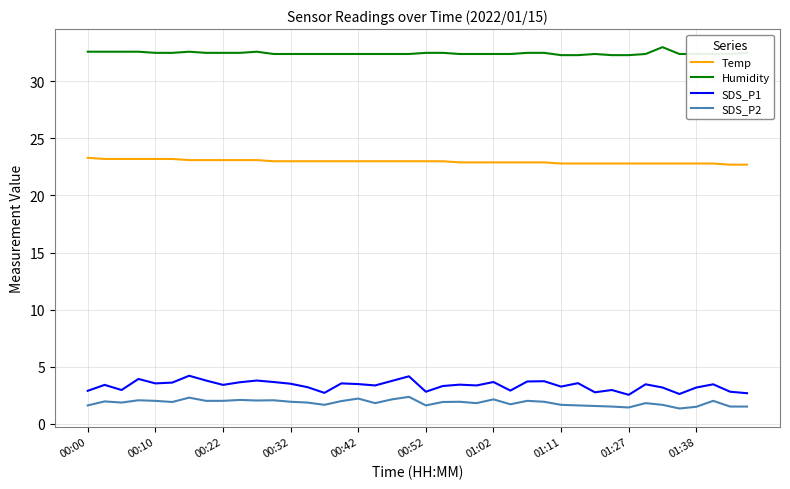

Which series has the largest range (max minus min)?

SDS_P1